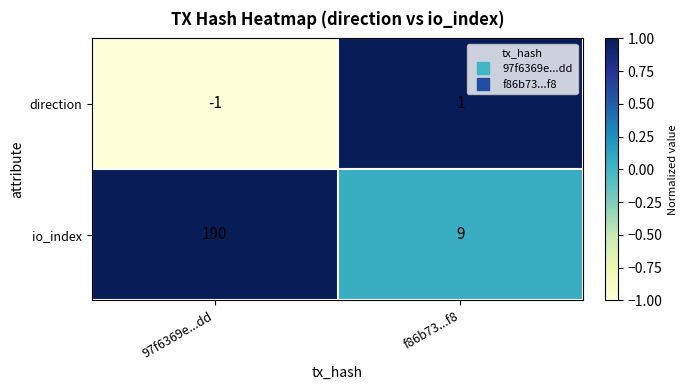

Which label corresponds to the smallest value in the chart?

97f6369e...dd